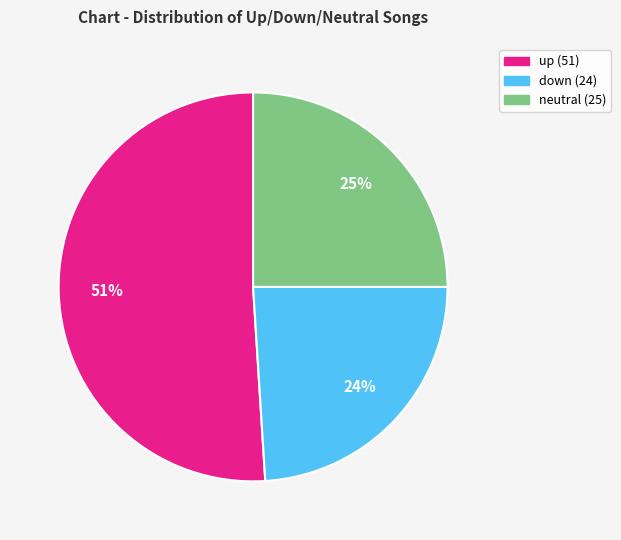

To the nearest percent, what is the average slice percentage?

33%